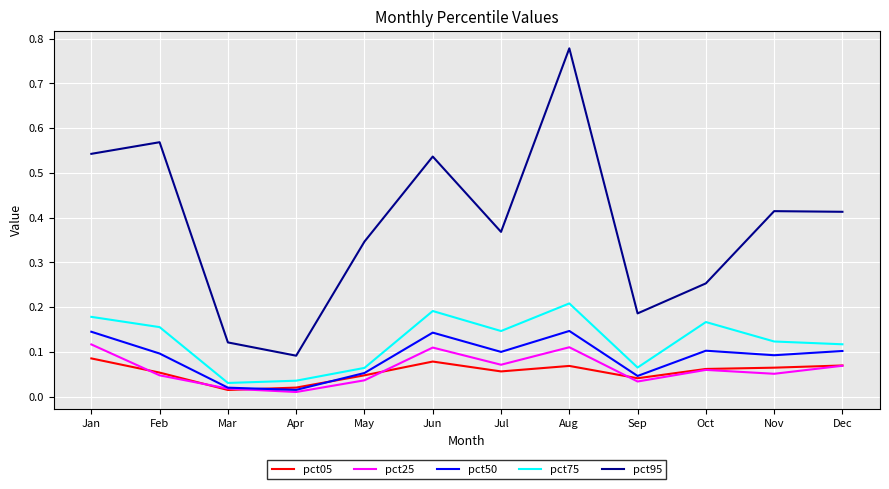

Which series has the largest range (max minus min)?

pct95